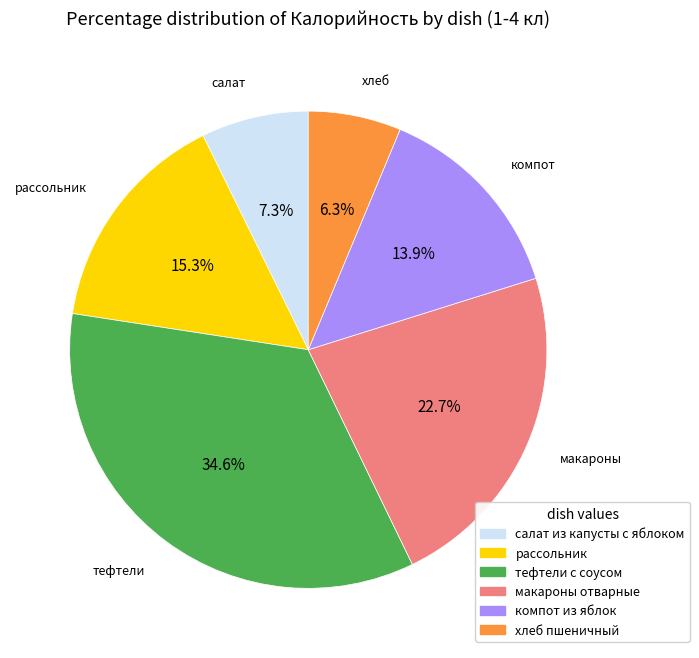

What is the largest slice in the pie chart?

тефтели с соусом